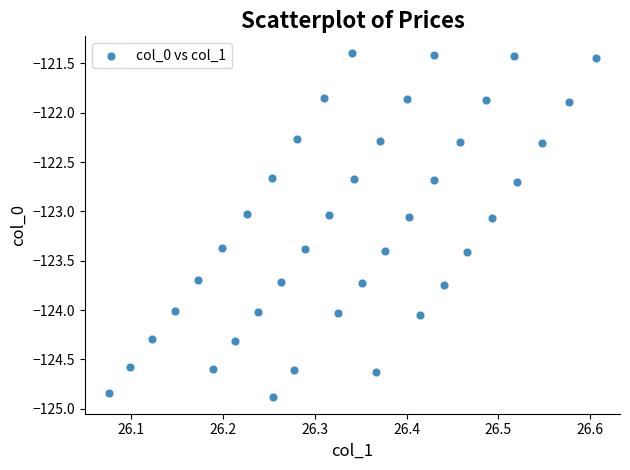

What is the range of Y values (max minus min)?

3.5